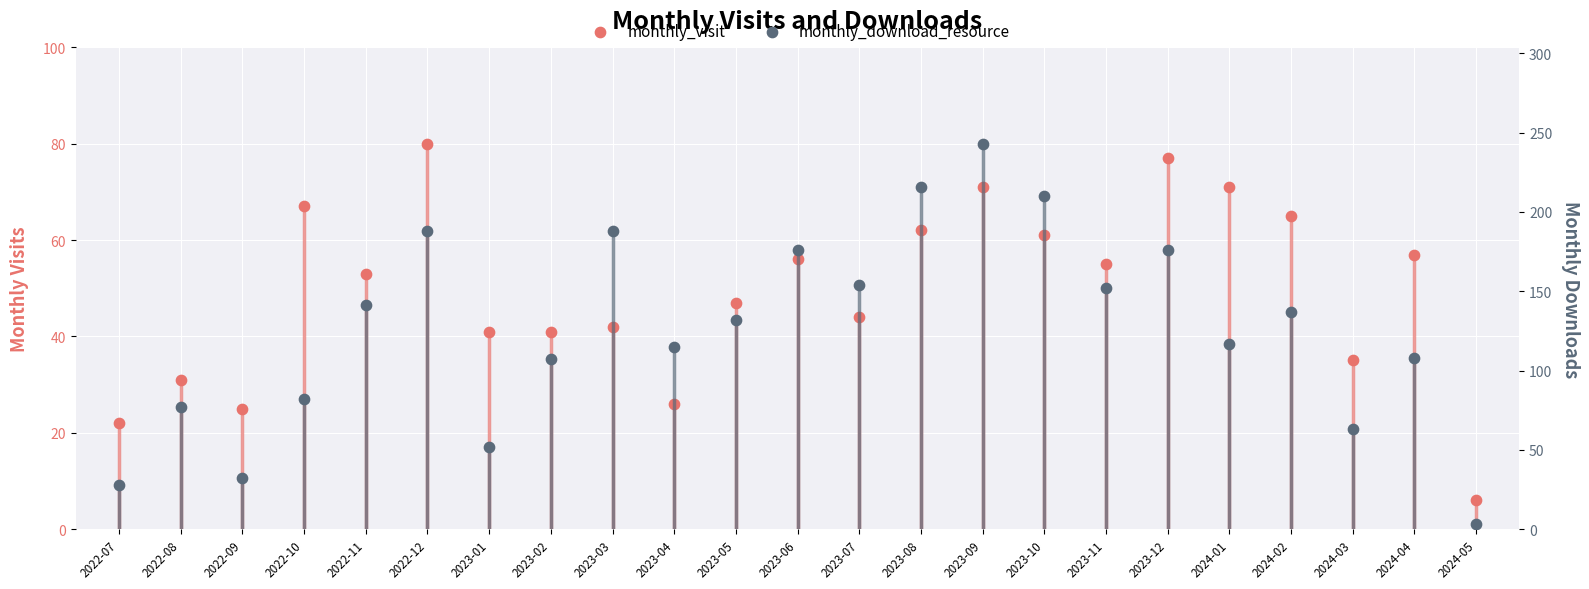

Which series has the largest Y range (max minus min)?

monthly_download_resource